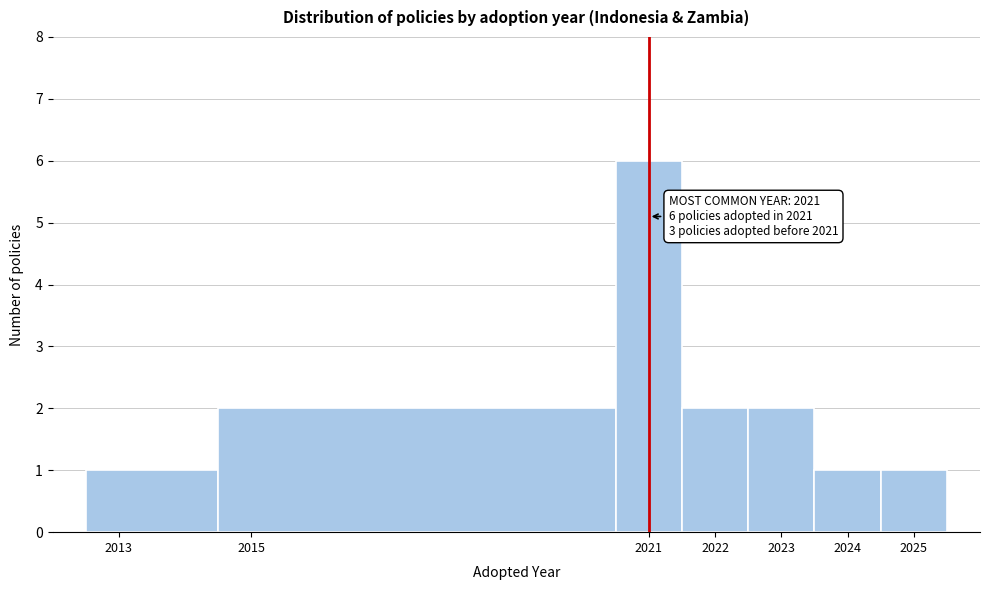

Which range on the x-axis has the tallest bar?

2020.5 to 2021.5